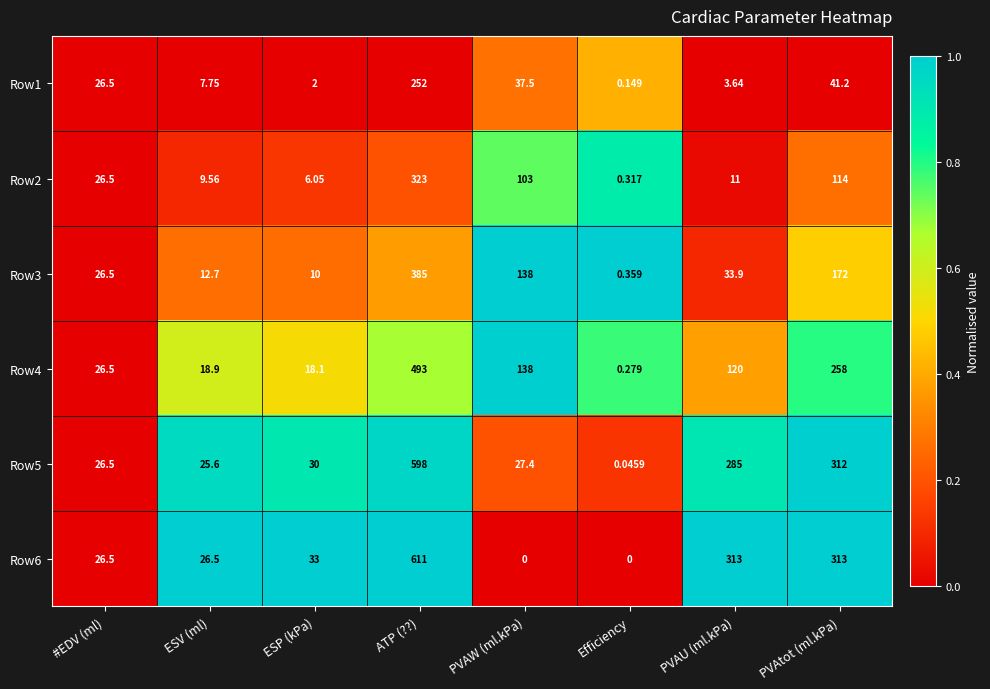

List the series in order of their peak value, highest first.

Row6, Row5, Row4, Row3, Row2, Row1